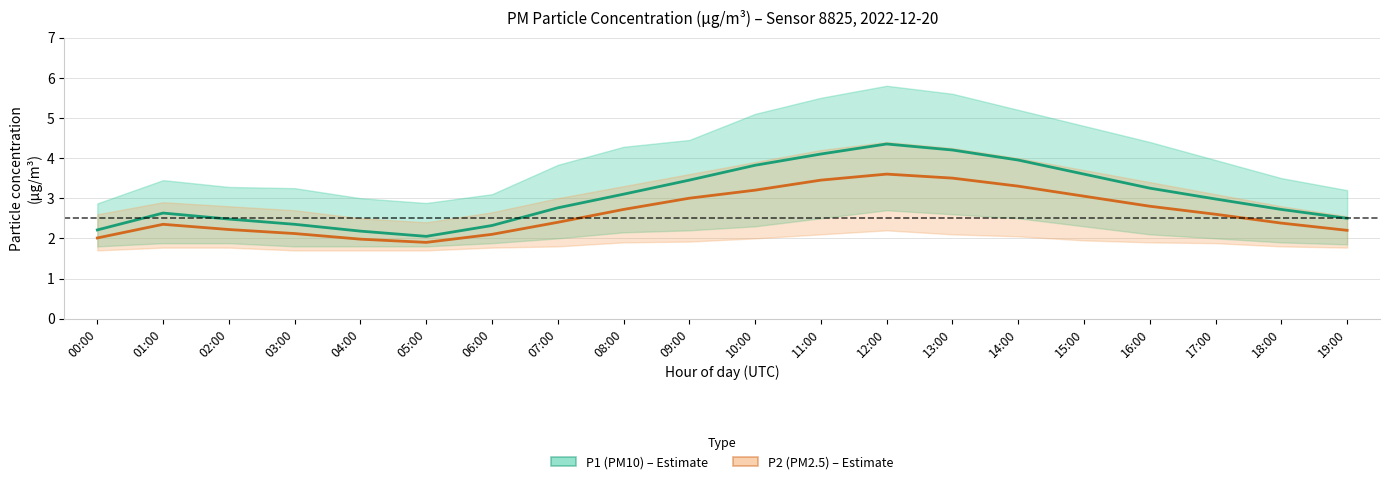

True or false: P2 (PM2.5) and P1 (PM10) intersect in this chart.

False